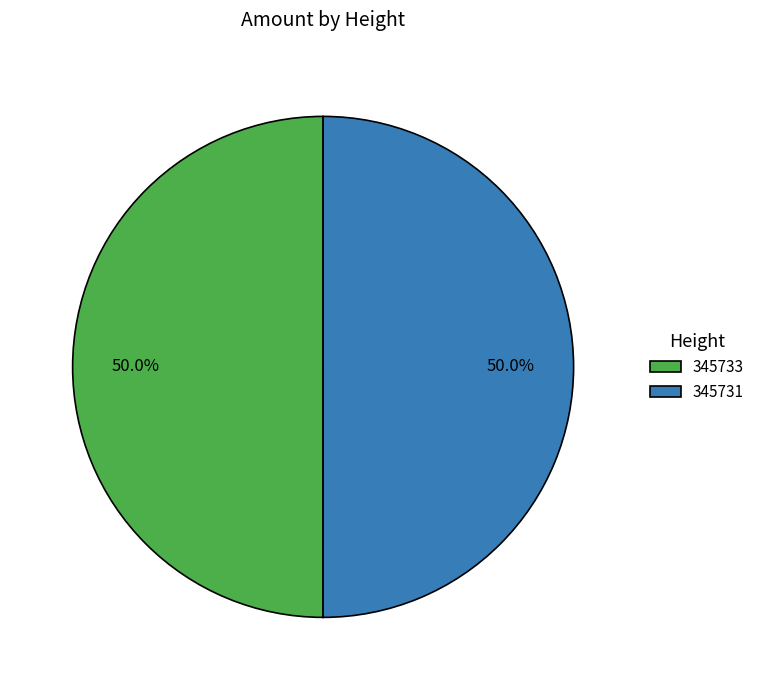

How much of the chart is everything except 345731?

50.0%